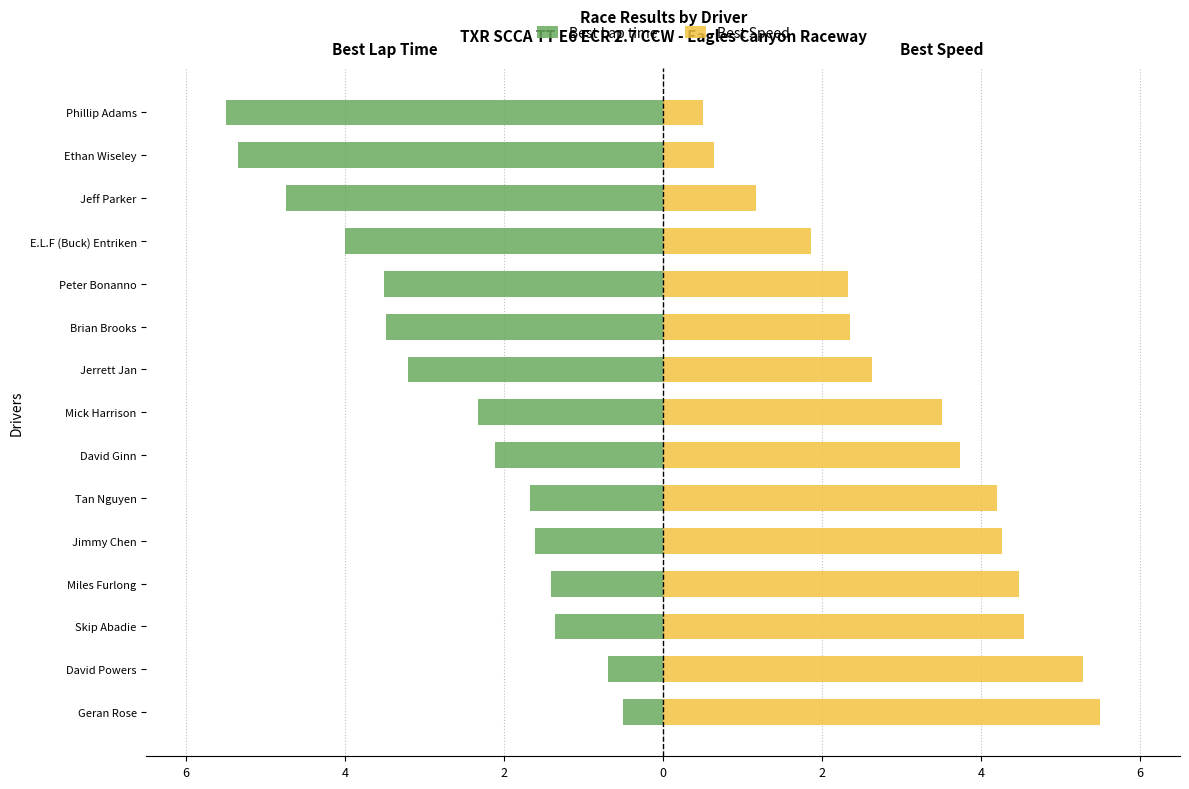

What is the difference between the highest and lowest values at 4?

6.0